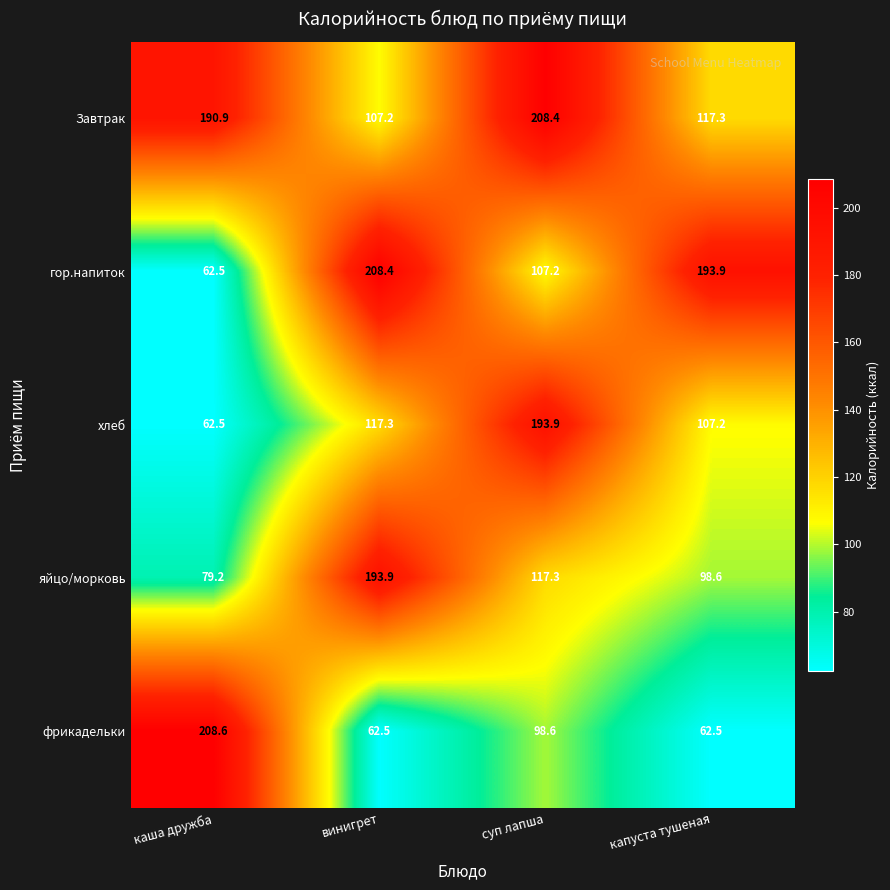

The хлеб series shows 81.5 at каша дружба. True or false?

False